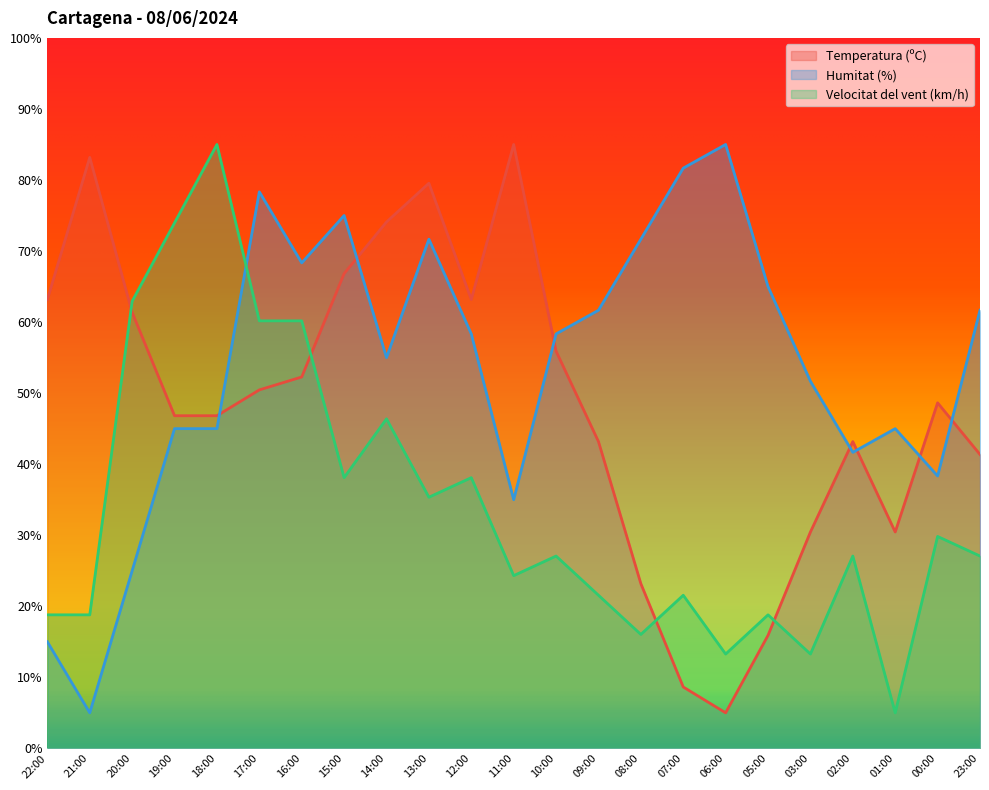

After their last crossing, which series has the higher values: Temperatura (ºC) or Humitat (%)?

Humitat (%)